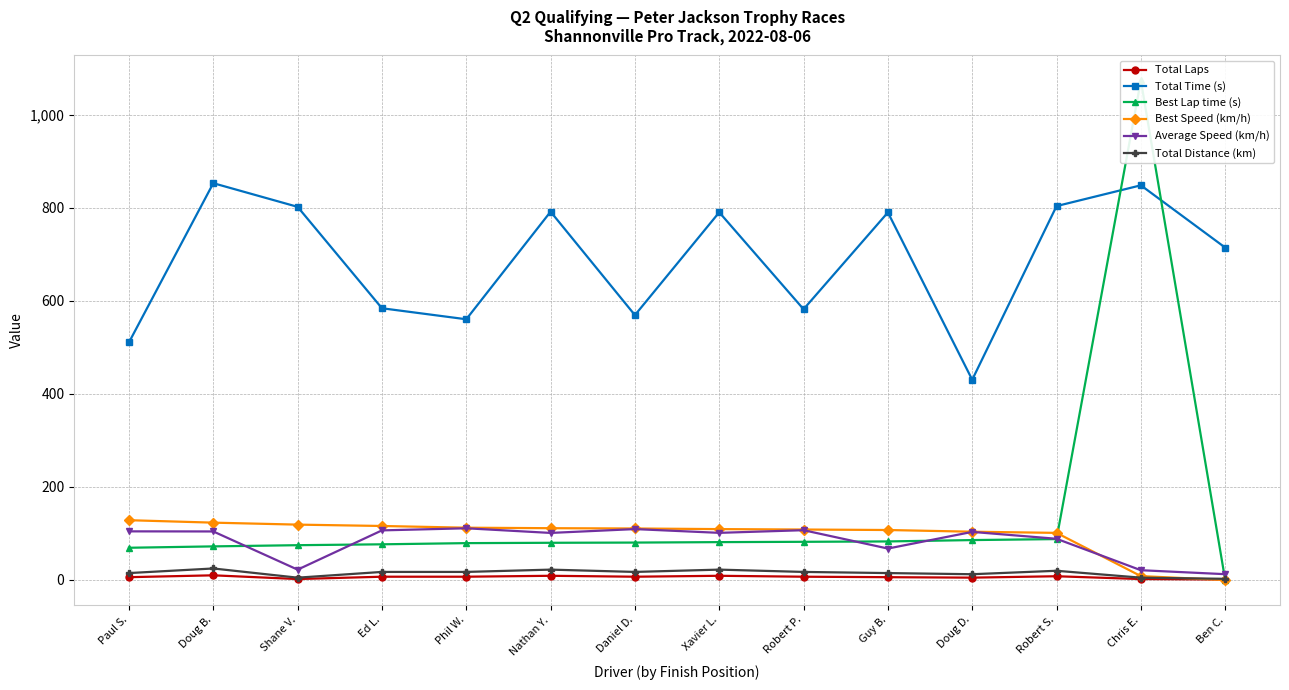

Reading left to right, what are all the values shown in this chart?

Total Laps: 6.0	10.0	2.0	7.0	7.0	9.0	7.0	9.0	7.0	6.0	5.0	8.0	2.0	1.0
Total Time (s): 510.7	852.8	801.9	584.0	560.3	791.5	569.2	790.2	581.9	789.9	430.3	803.5	848.2	714.3
Best Lap time (s): 69.2	72.2	74.8	76.6	79.2	79.9	80.4	81.3	82.0	82.8	85.7	87.9	1073.5	0.0
Best Speed (km/h): 128.4	123.2	119.0	116.0	112.3	111.3	110.6	109.3	108.4	107.4	103.7	101.2	8.3	0.0
Average Speed (km/h): 104.5	104.3	22.2	106.6	111.1	101.1	109.3	101.3	107.0	67.5	103.3	88.5	21.0	12.4
Total Distance (km): 14.8	24.7	4.9	17.3	17.3	22.2	17.3	22.2	17.3	14.8	12.3	19.8	4.9	2.5